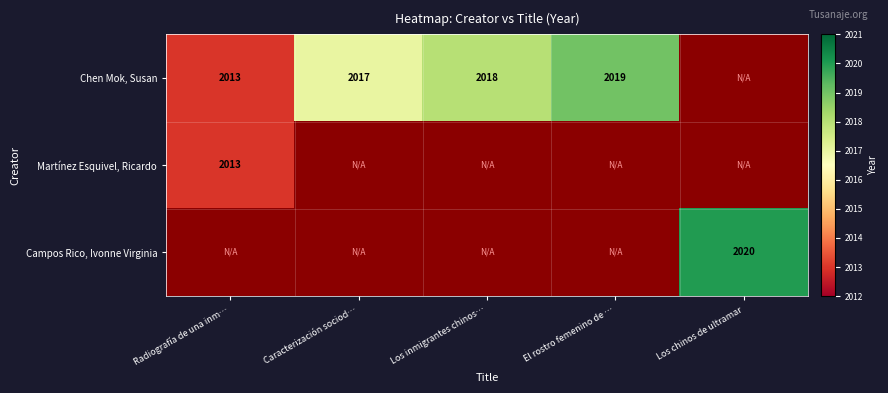

True or false: Campos Rico, Ivonne Virginia has a value of 1209 at Los chinos de ultramar.

False